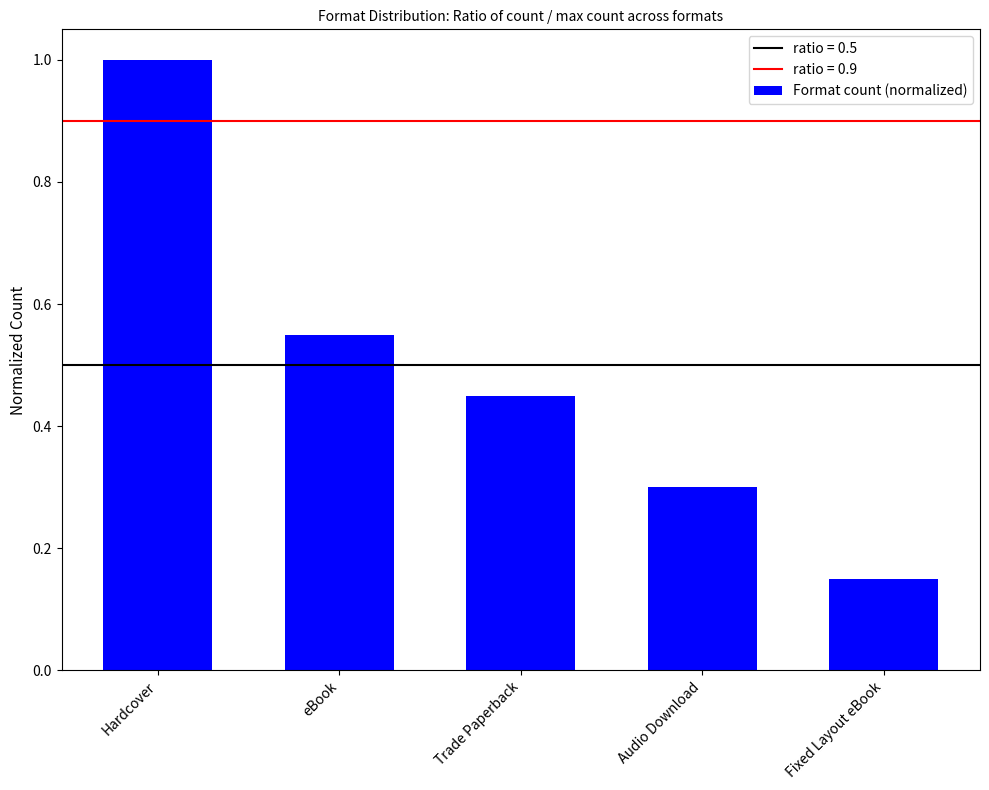

Are the bars horizontal?

No